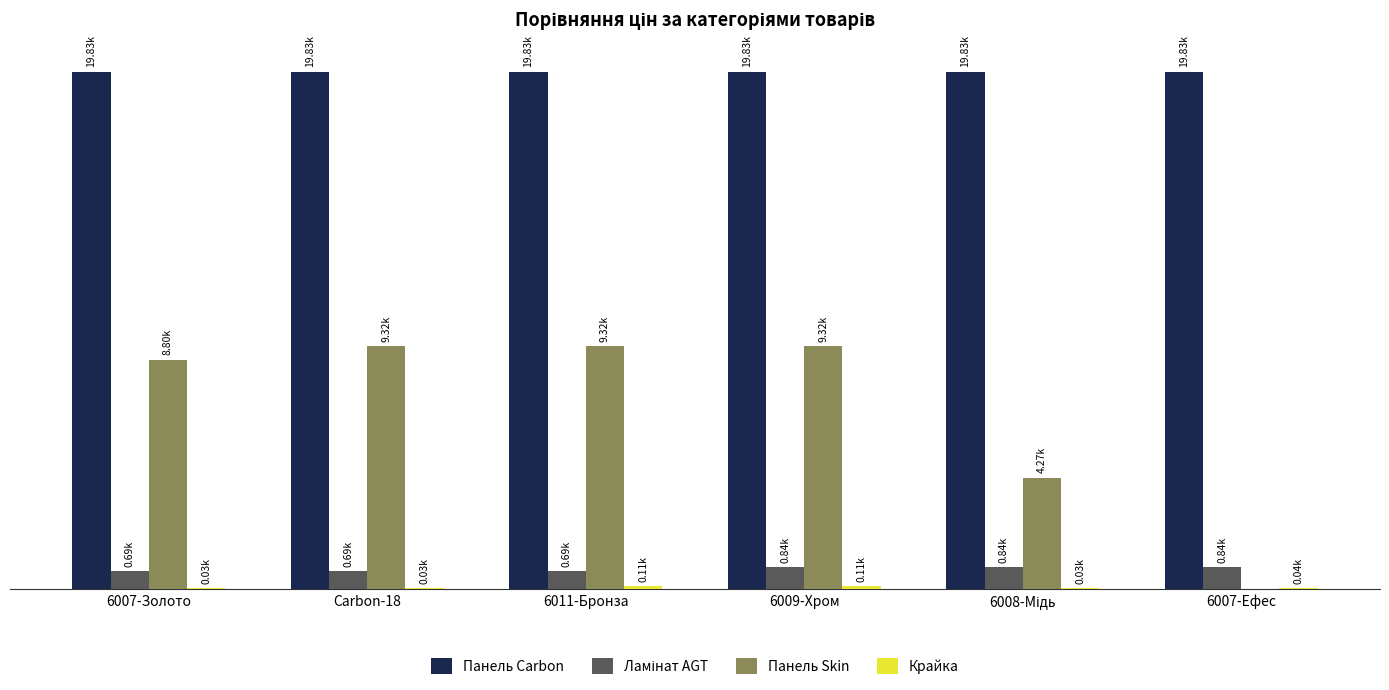

Which series has the widest spread of values?

Панель Skin